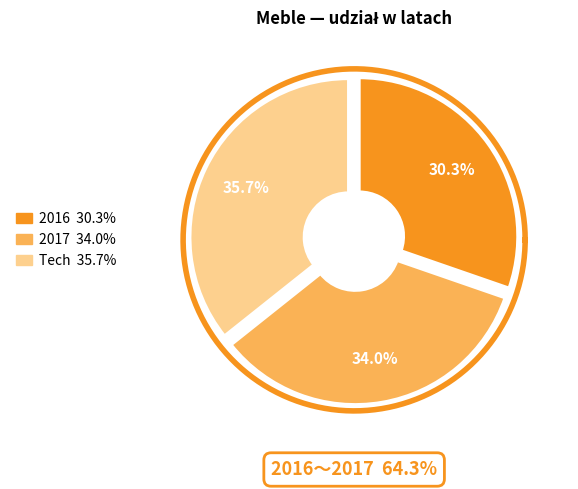

How many slices are in this pie chart?

3